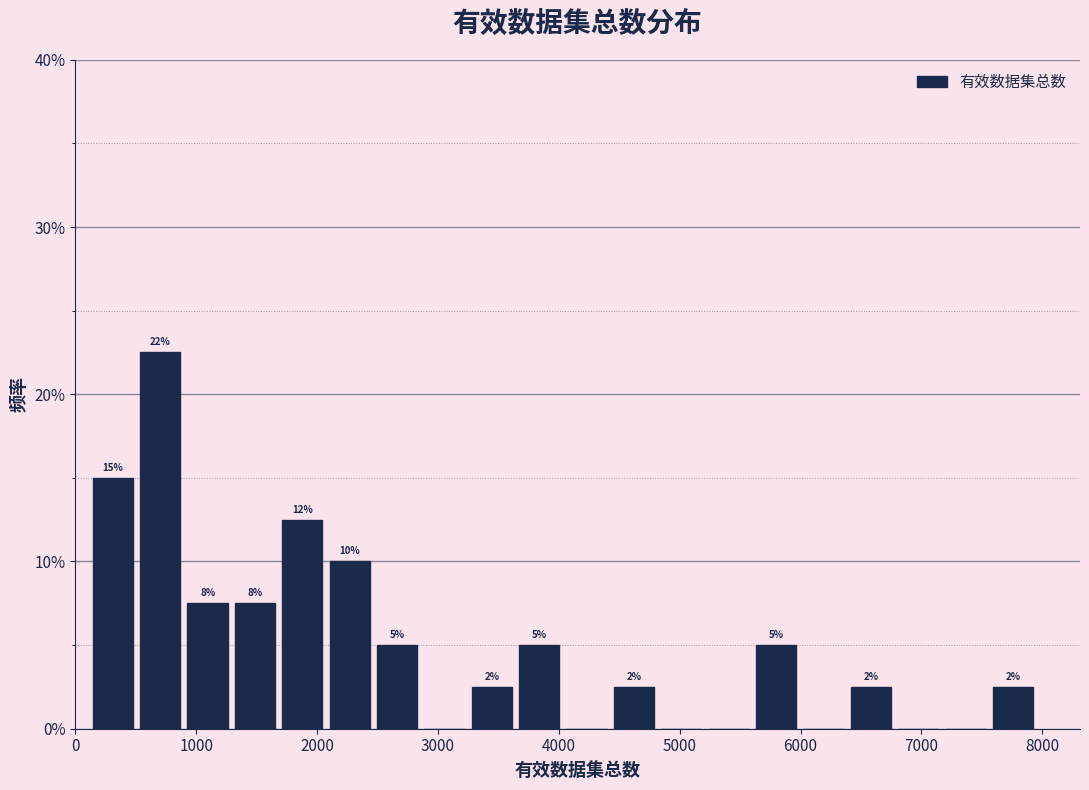

Around what value on the x-axis is the tallest bar? Give the approximate position of its centre, as read against the axis.

700